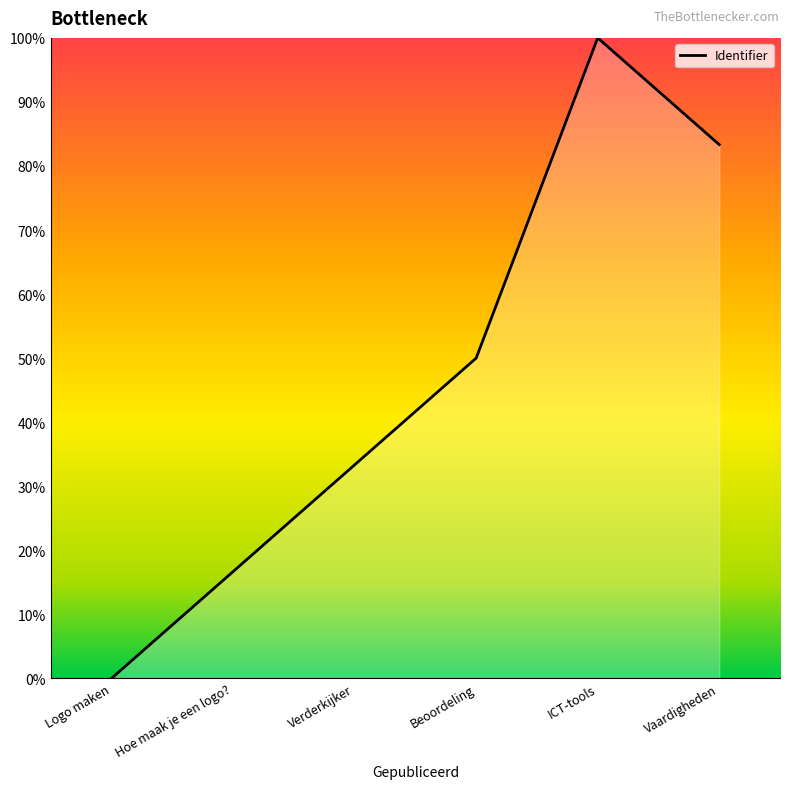

Rank the categories by value from highest to lowest.

ICT-tools, Vaardigheden, Beoordeling, Verderkijker, Hoe maak je een logo?, Logo maken